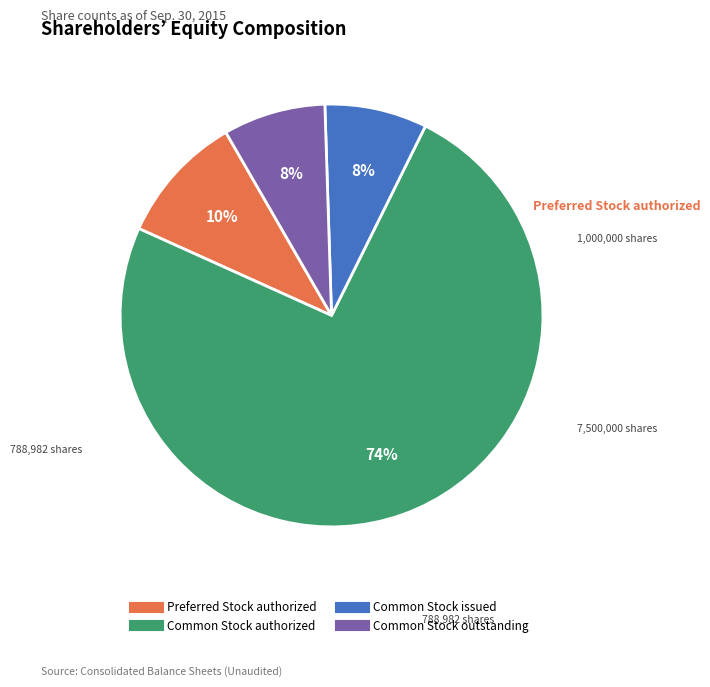

Which category has the biggest portion of the pie?

Common Stock authorized